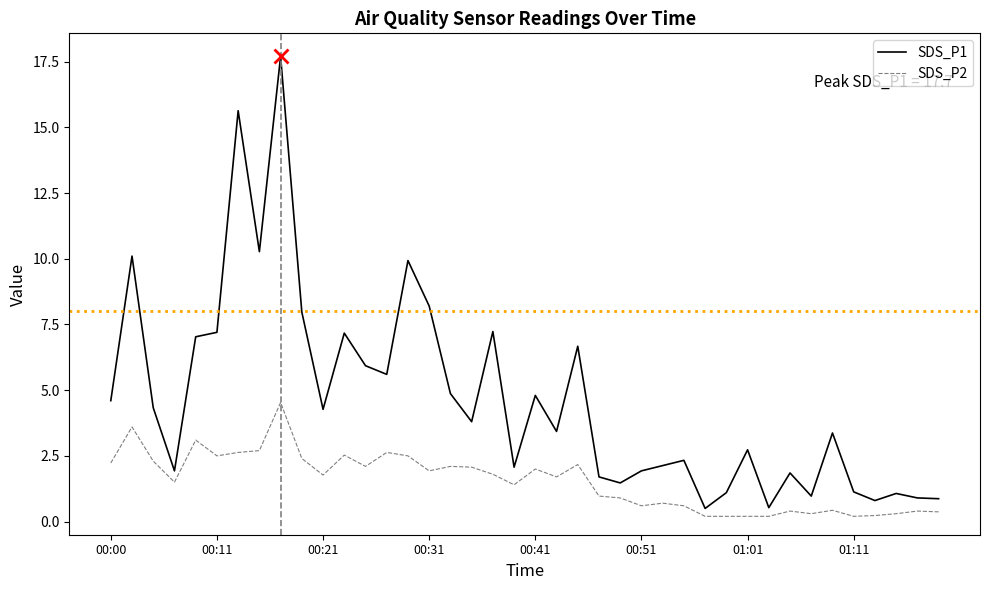

True or false: SDS_P1 and SDS_P2 intersect in this chart.

False